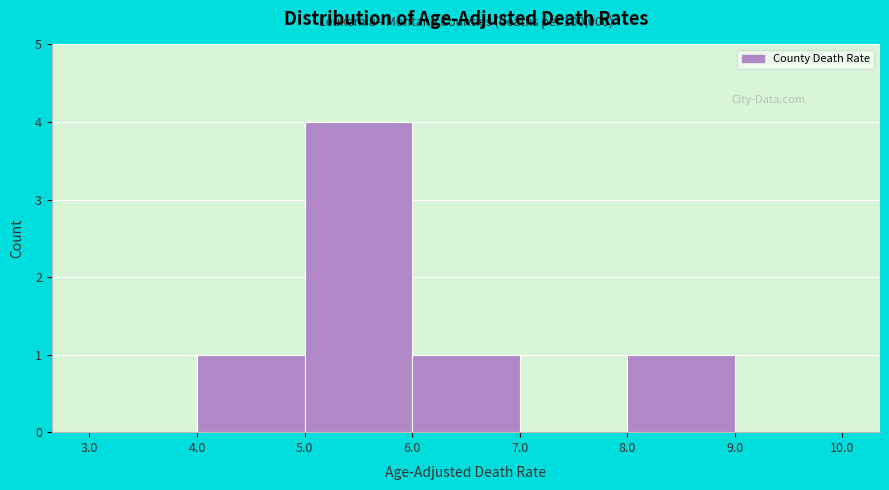

Which range on the x-axis has the tallest bar?

5.0 to 6.0